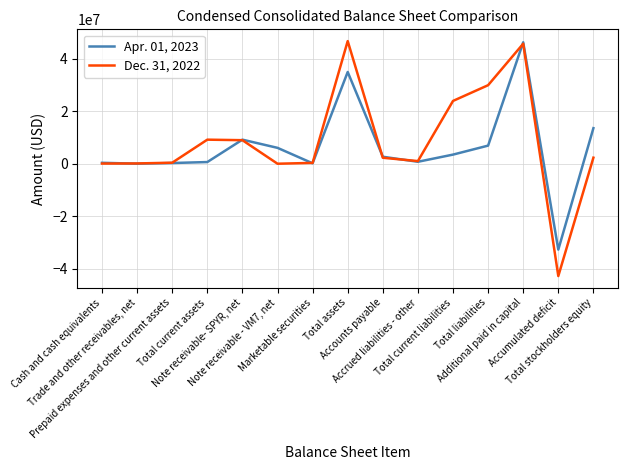

Which series has the widest spread of values?

Dec. 31, 2022